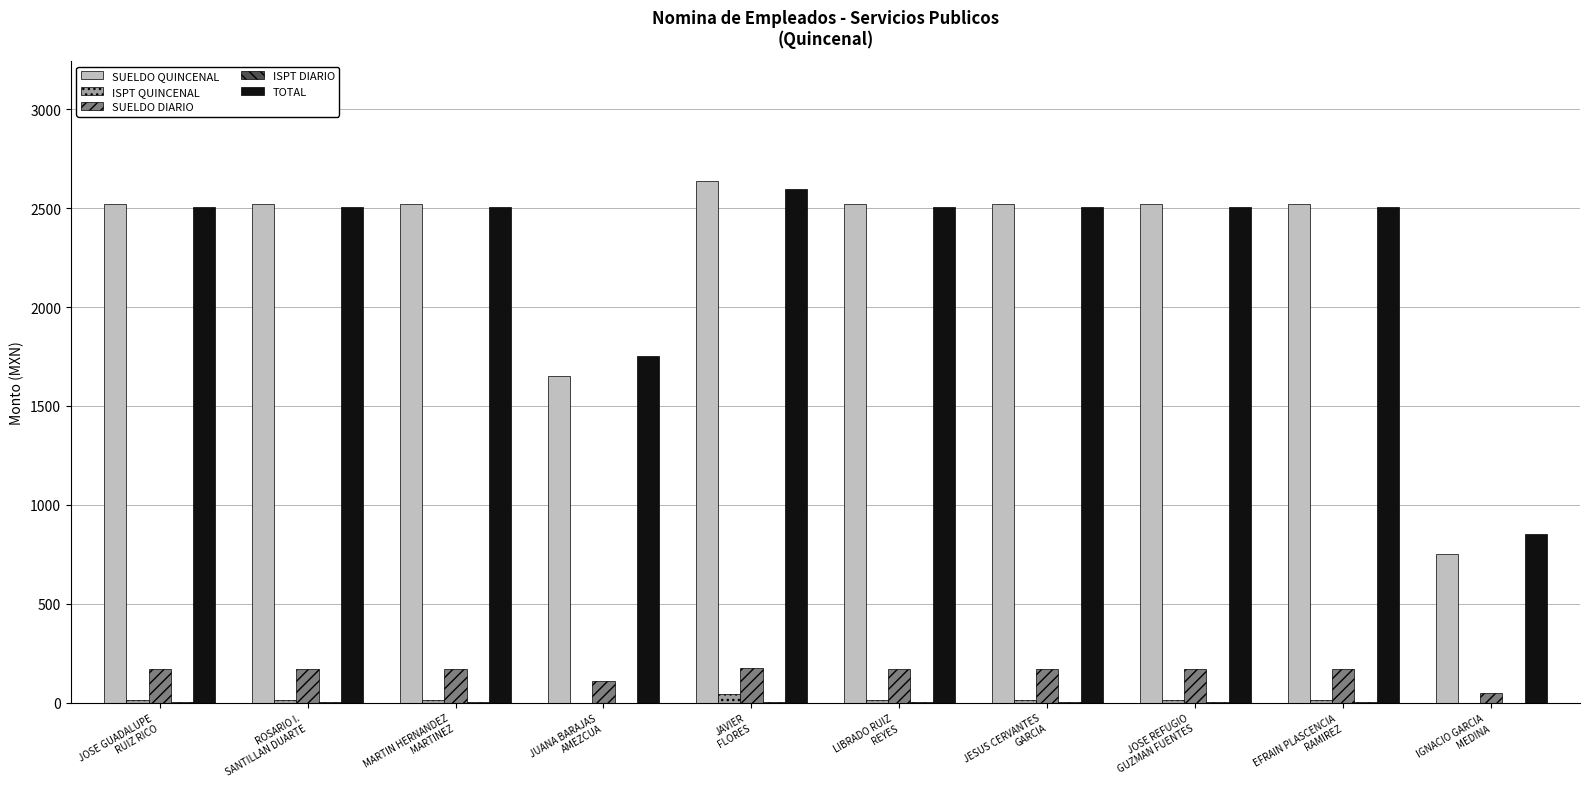

What is the maximum value for SUELDO DIARIO?

176